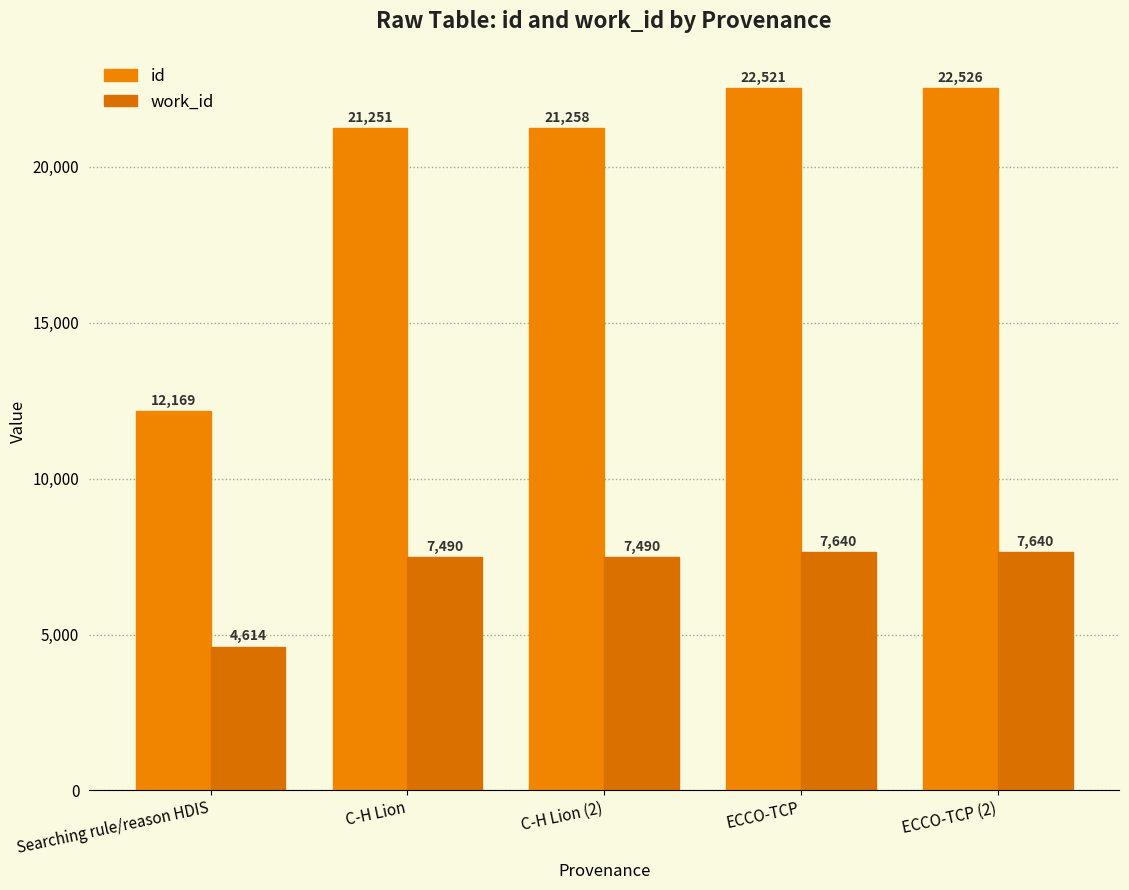

What is the difference between the maximum and minimum values in the work_id series?

3026